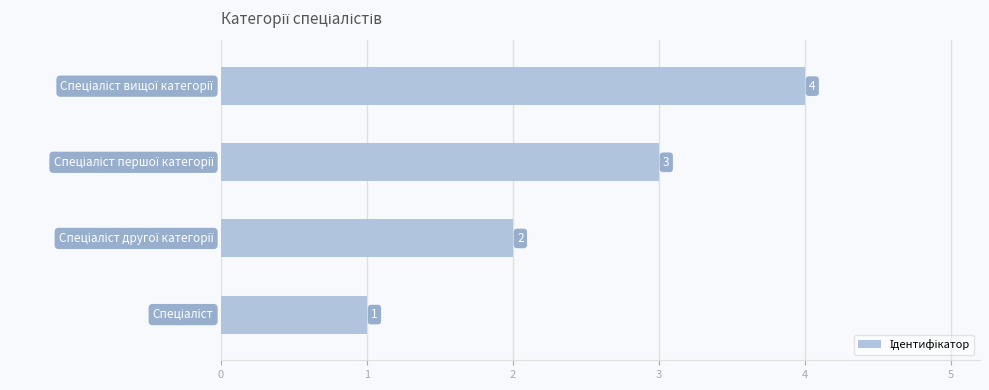

What is the difference between the maximum and minimum values?

3